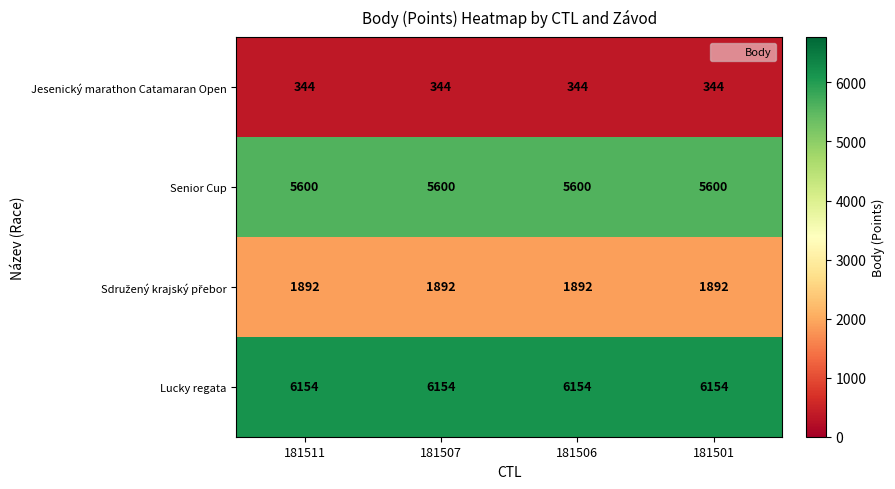

What is the maximum value for Jesenický marathon Catamaran Open?

344